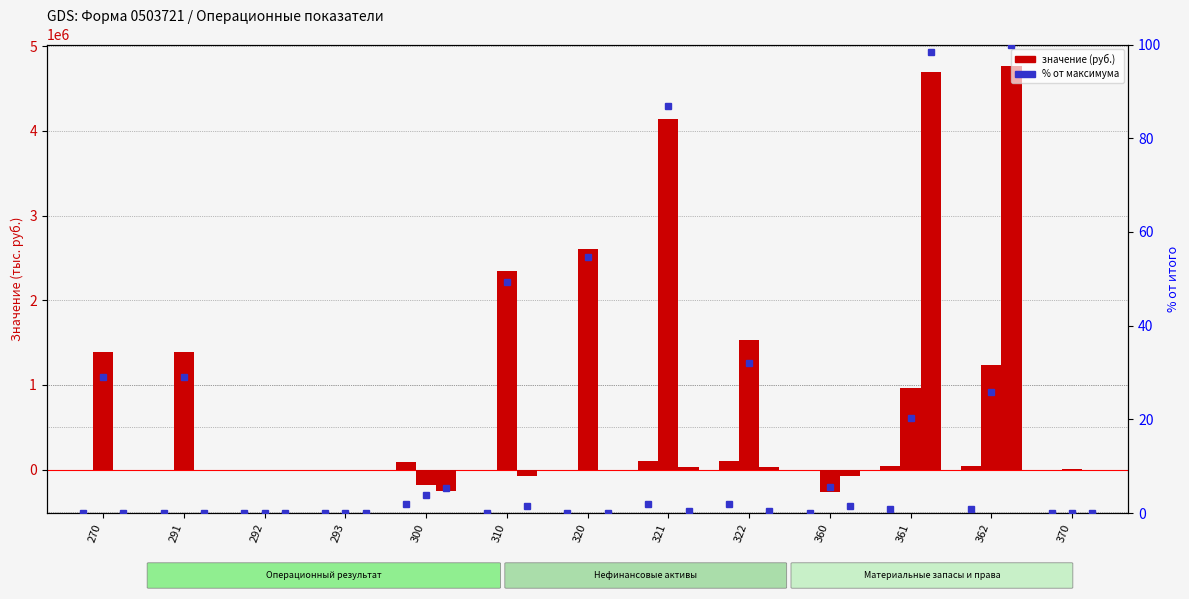

List the labels in order of Приносящая доход value, smallest first.

300, 310, 360, 291, 320, 370, 293, 292, 270, 321, 322, 361, 362